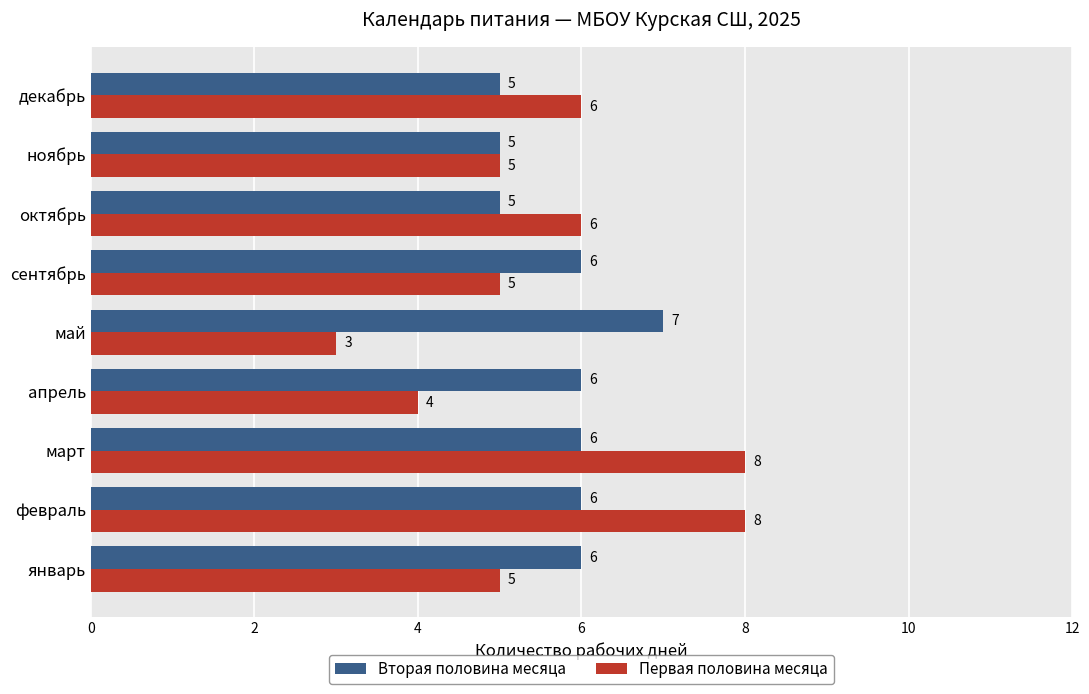

Which series has the largest total across all categories?

Вторая половина месяца